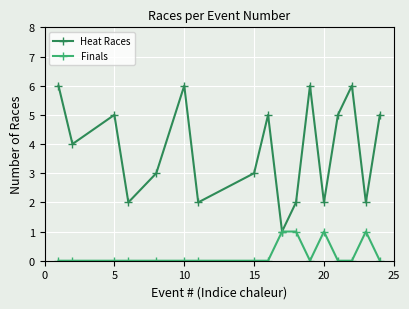

Count the number of data series in this chart.

2